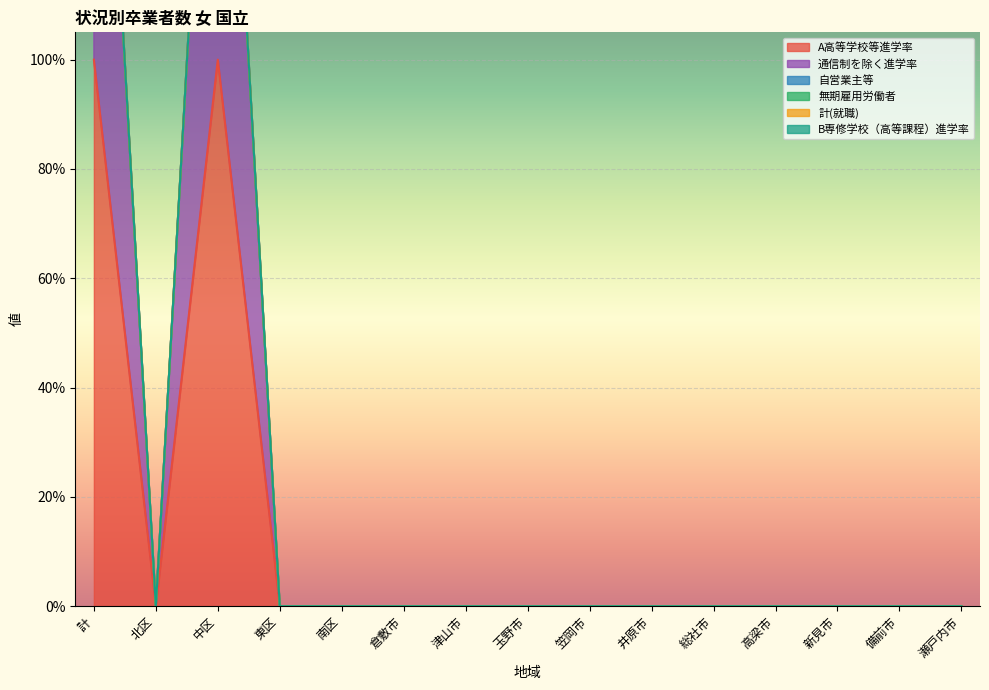

Rank the series by their maximum value, from lowest to highest.

自営業主等, 無期雇用労働者, 計(就職), B専修学校（高等課程）進学率, 通信制を除く進学率, A高等学校等進学率